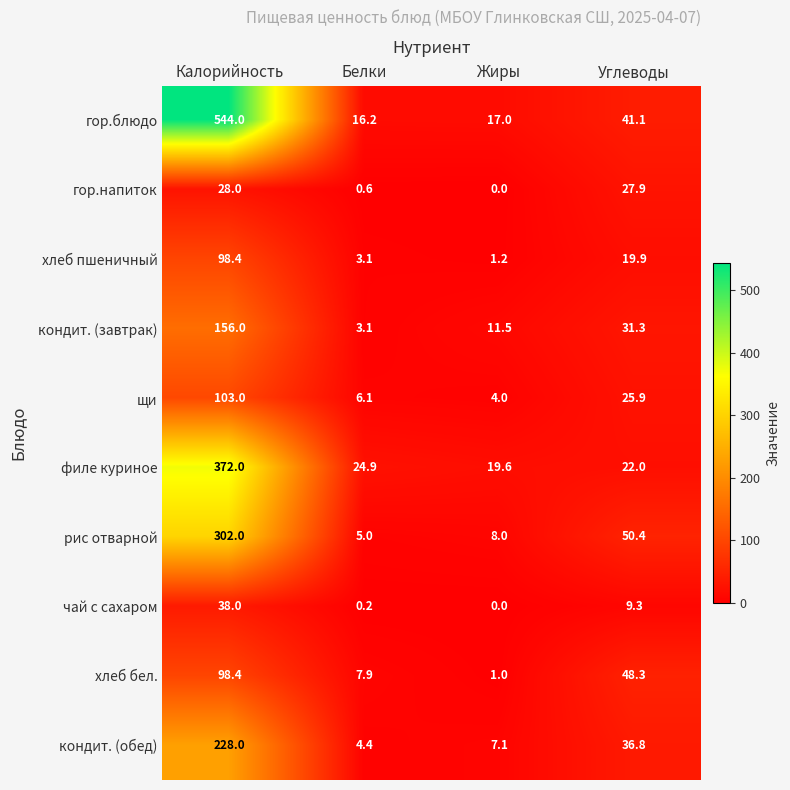

Where does the гор.блюдо series first go above 41?

Калорийность